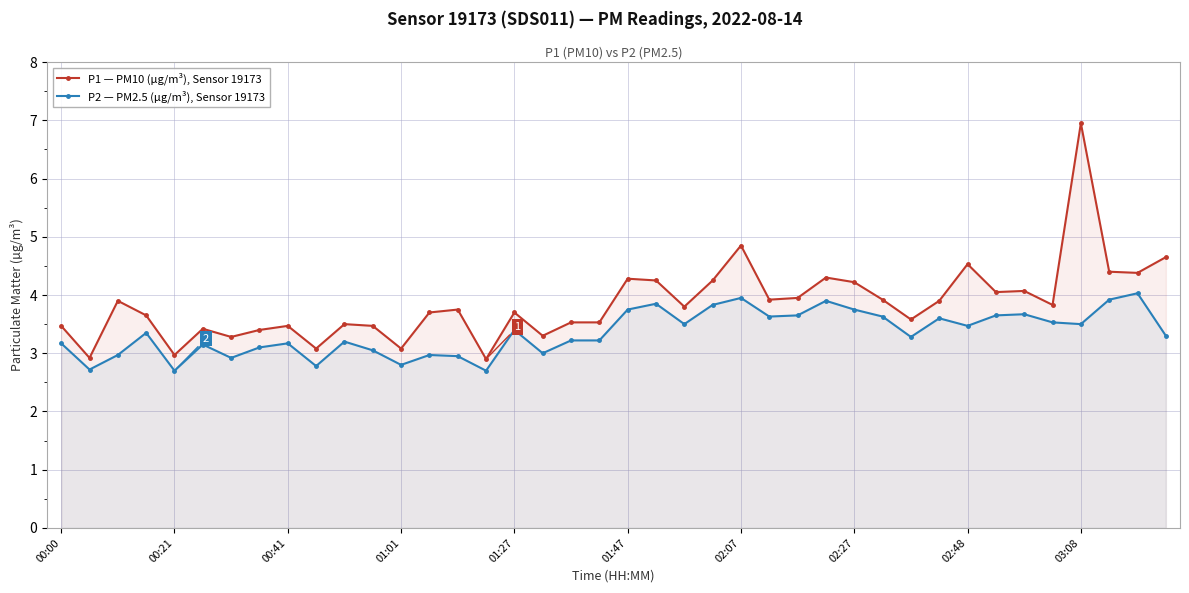

How many values in the P1 — PM10 (µg/m³), Sensor 19173 series exceed 3?

37